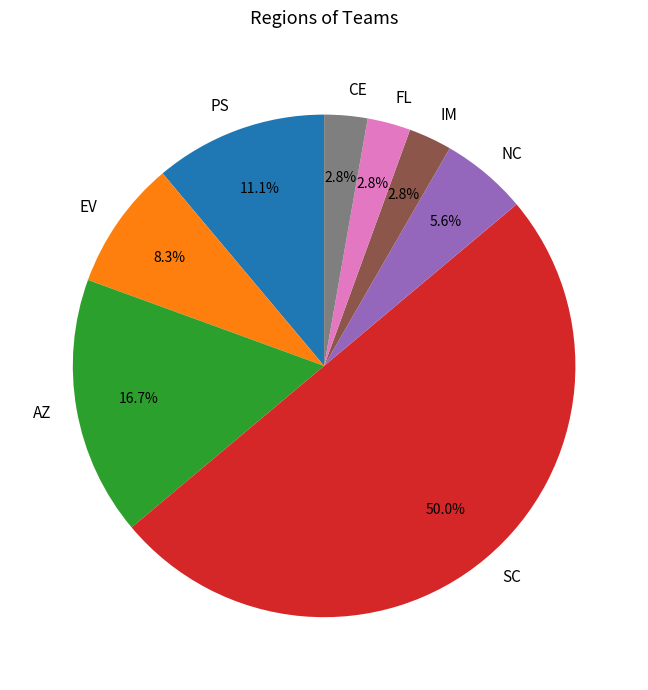

What percentage do FL and EV together represent?

11.1%